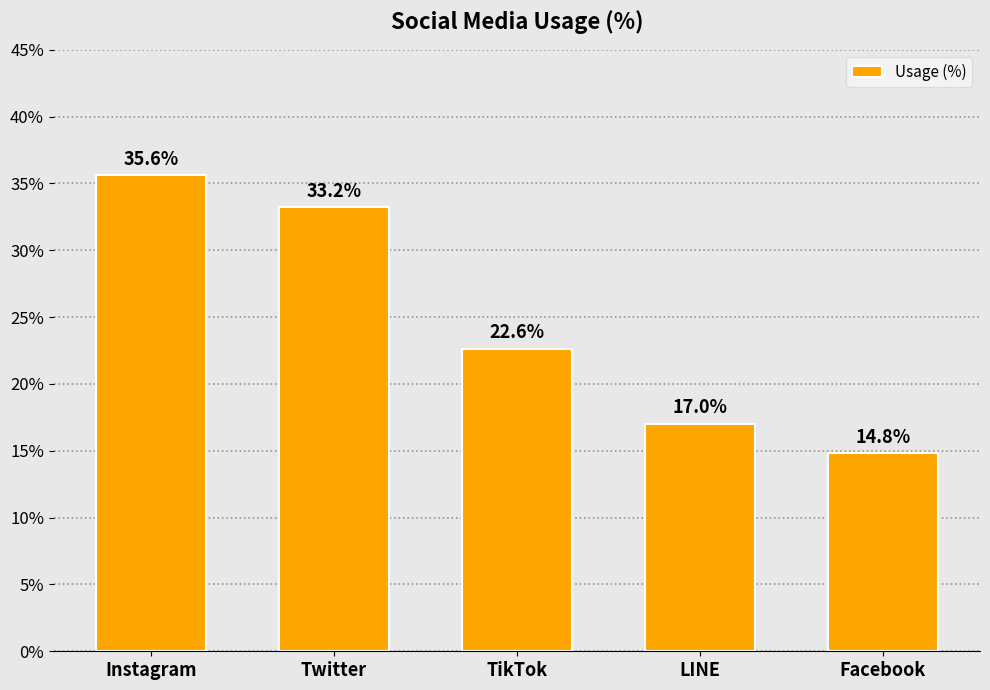

What is the change in value from Instagram to Twitter?

-2.4